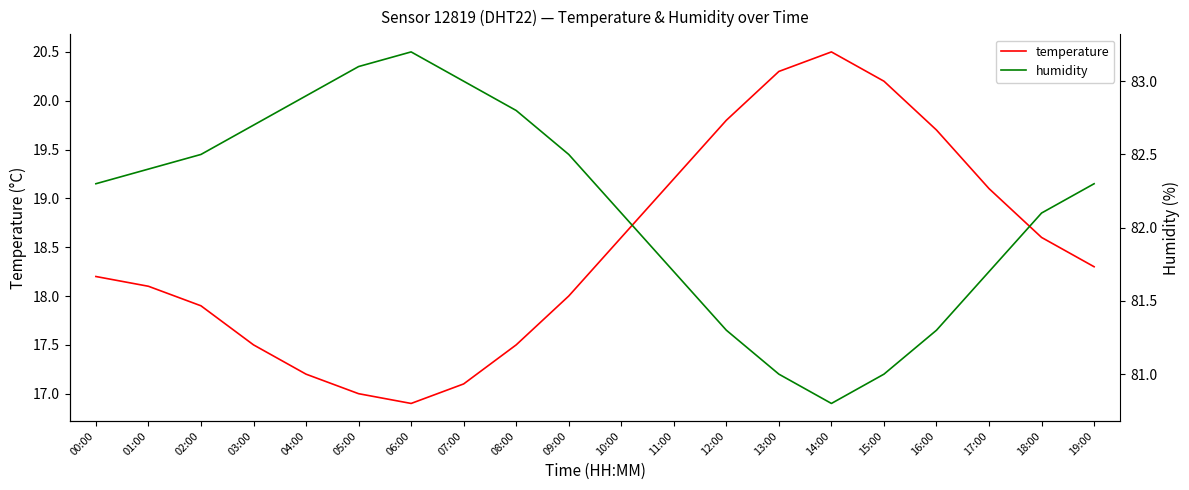

At which category does temperature reach its first local peak?

14:00